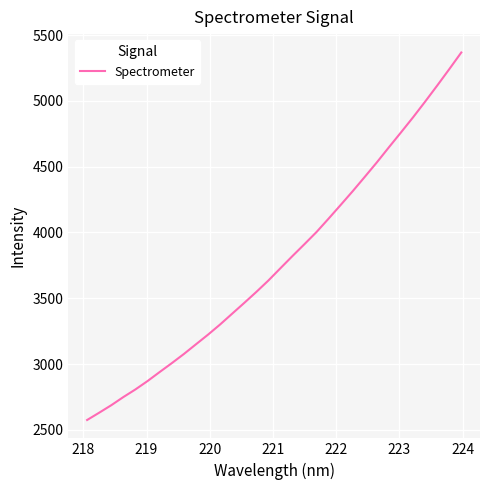

What is the minimum value shown in the chart?

2574.6